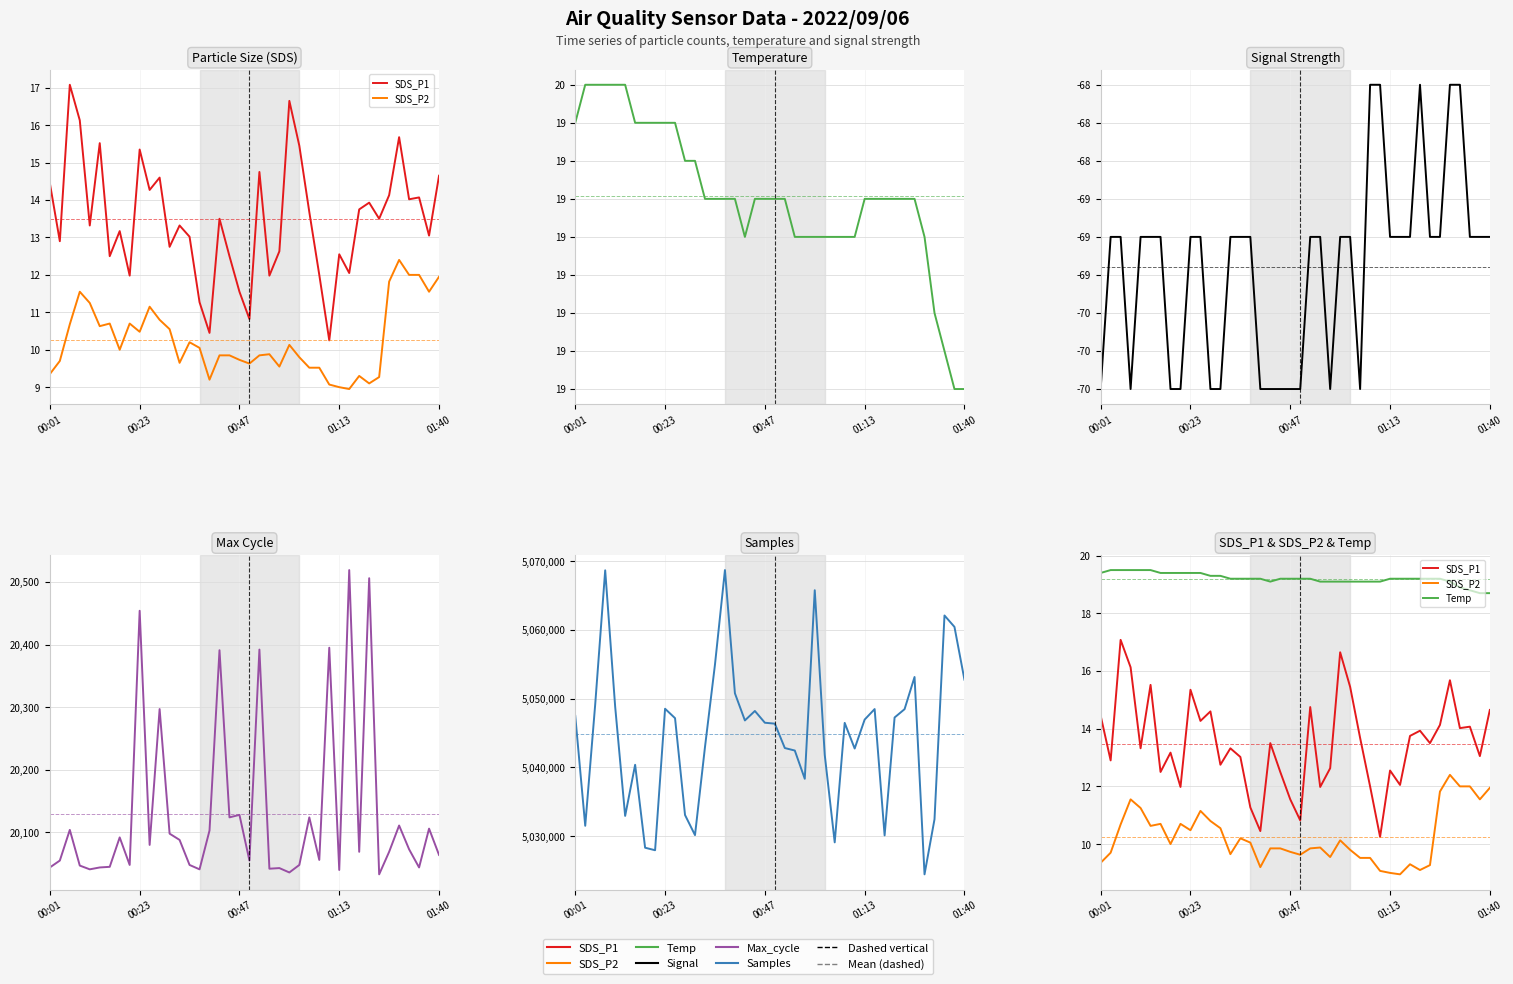

How many data points does each series have?

40